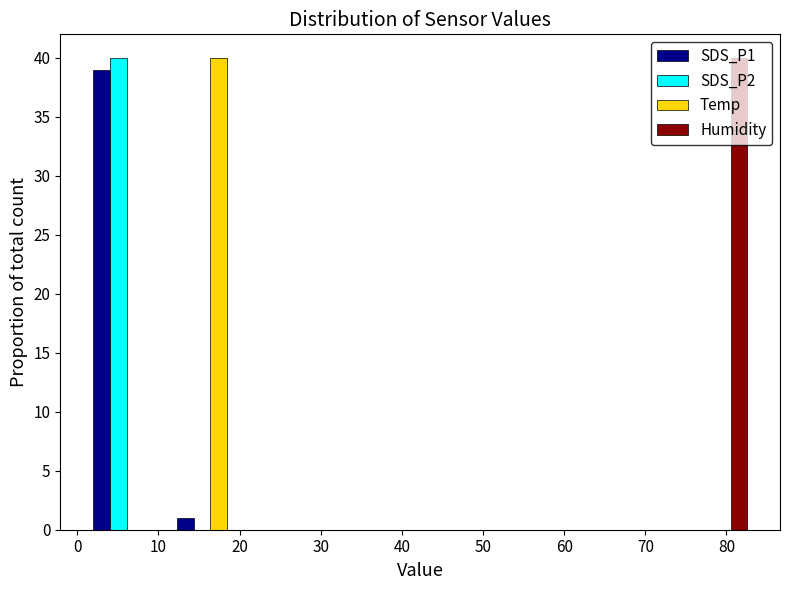

In the SDS_P2 series, which range on the x-axis has the tallest bar?

1 to 11